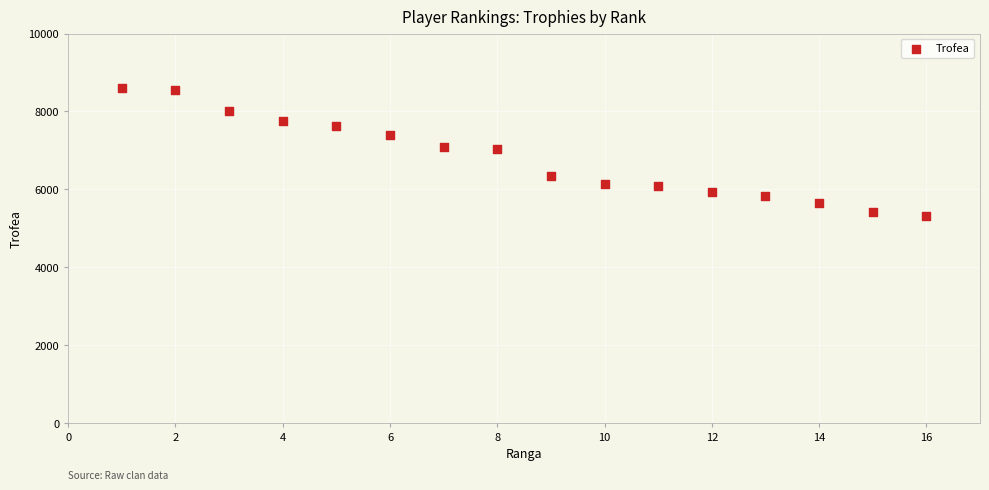

What is the range of X values (max minus min)?

15